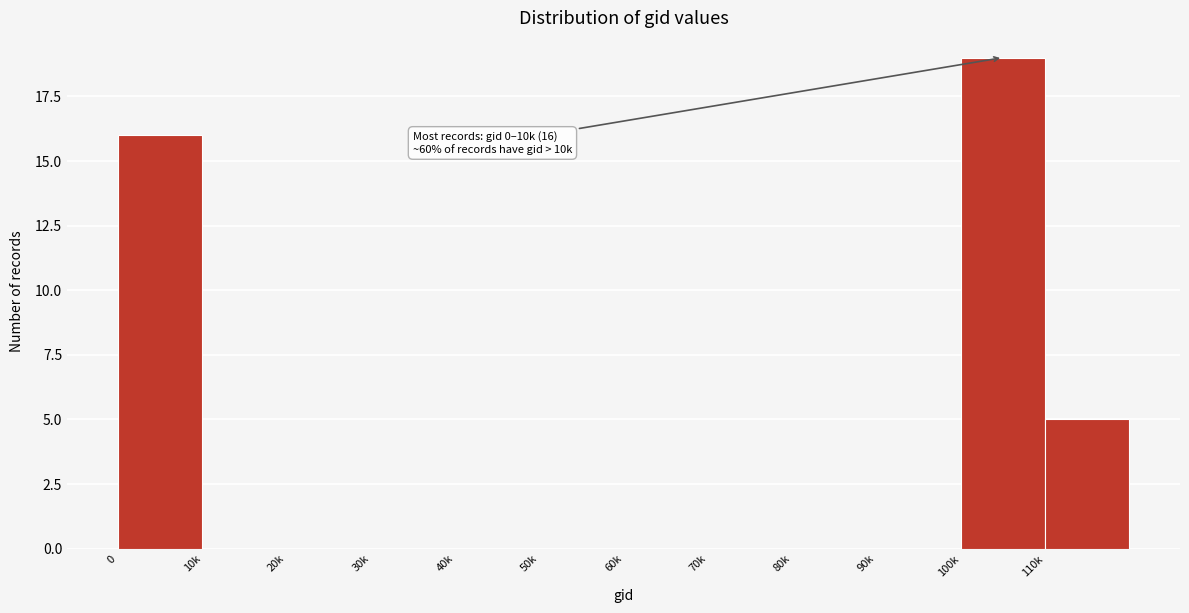

Reading left to right, extract all data points from this chart.

0=16	10k=0	20k=0	30k=0	40k=0	50k=0	60k=0	70k=0	80k=0	90k=0	100k=19	110k=5